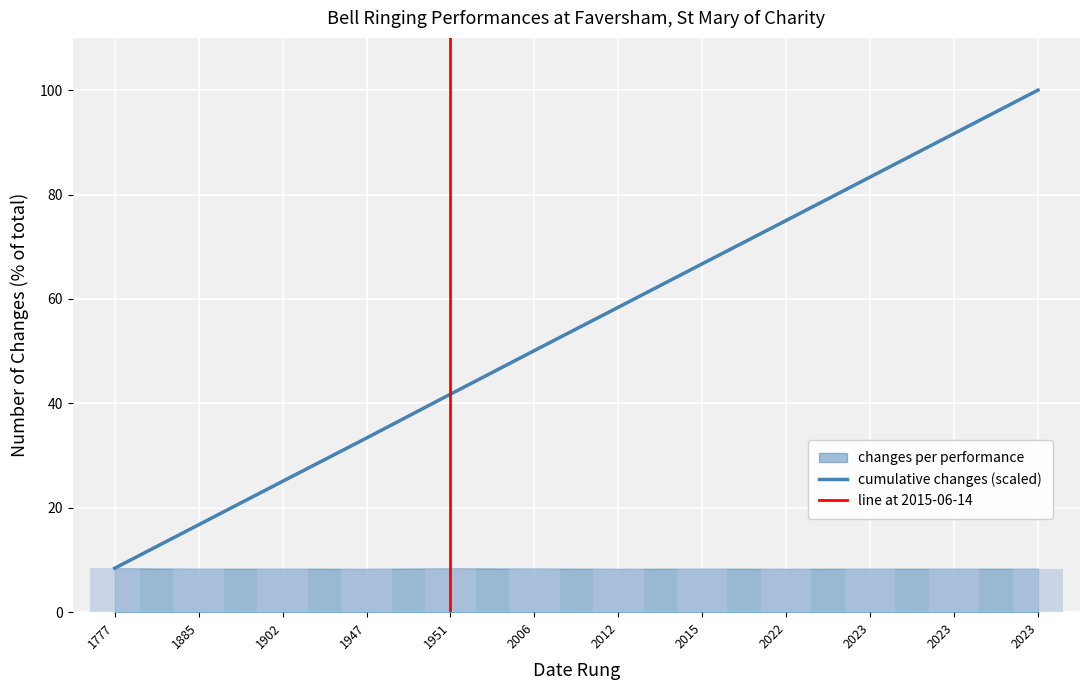

The value at 2023 is 1.7. True or false?

False